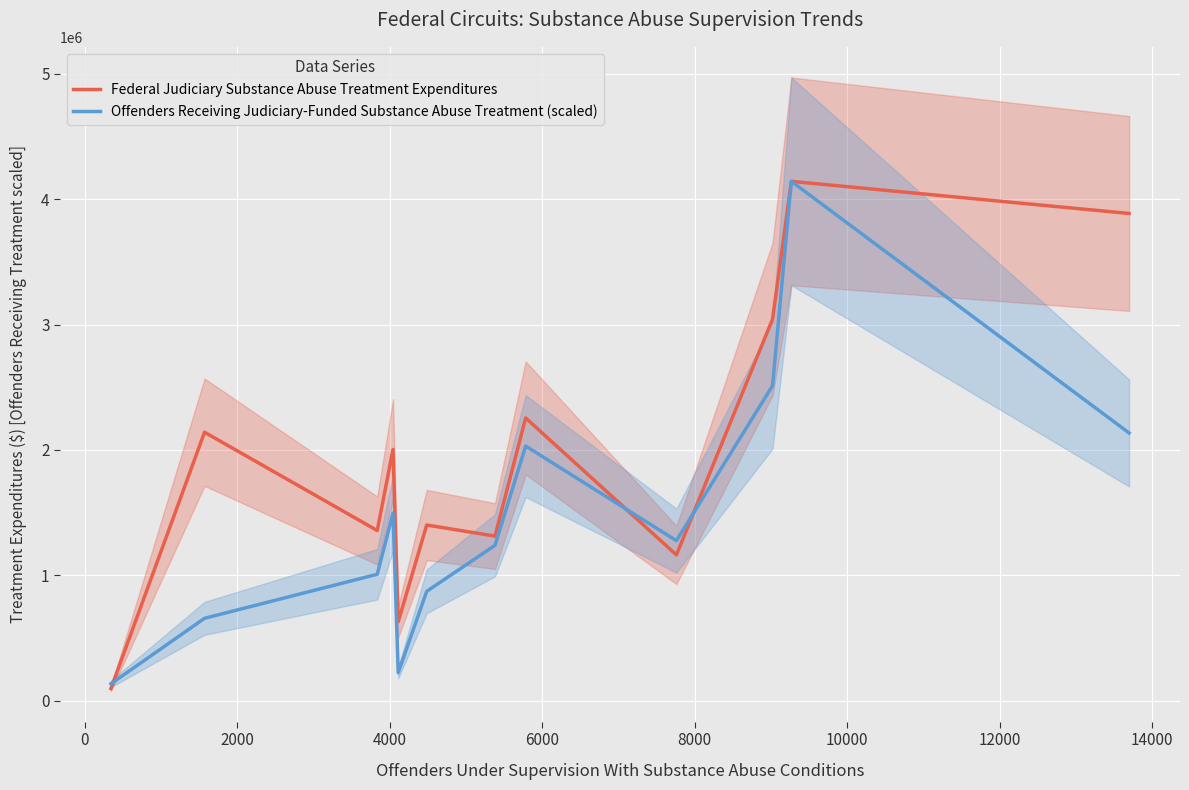

Is this an area chart (filled region under the line)?

No